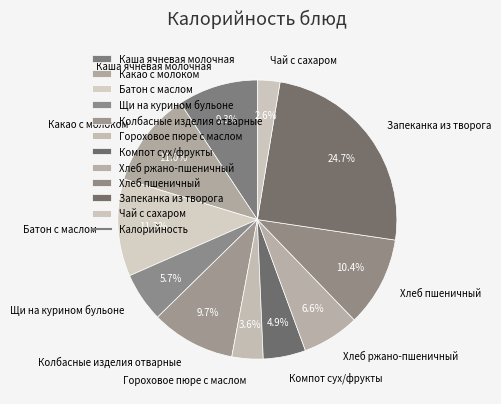

Is there any slice that represents more than half of the pie?

No